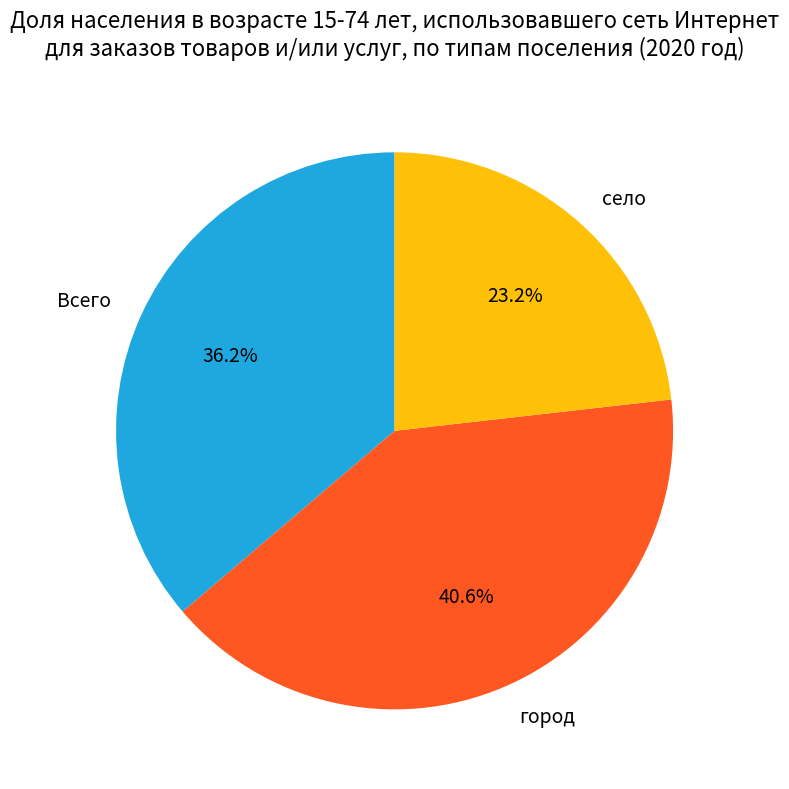

How many segments does this pie chart have?

3